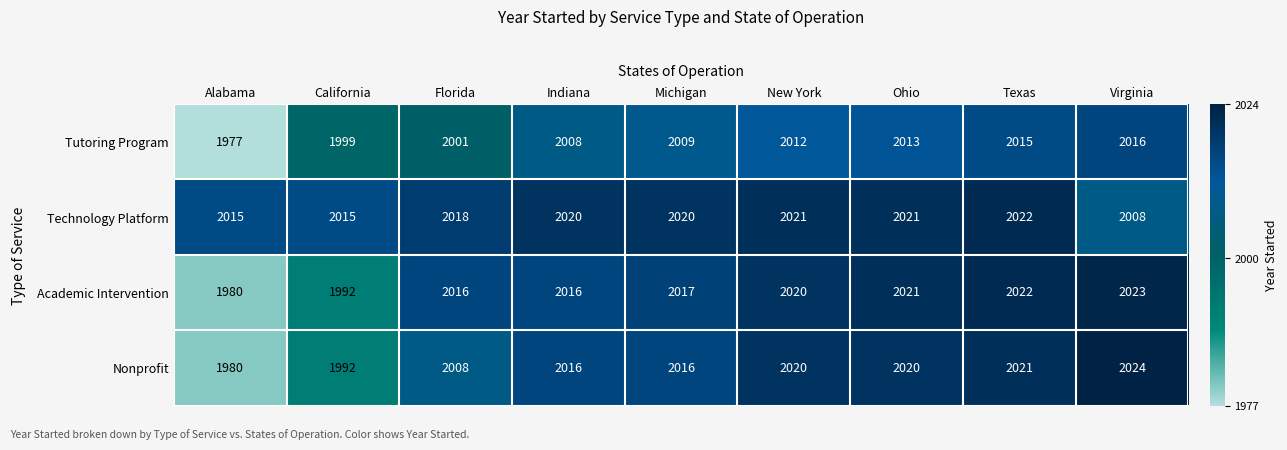

Where is Academic Intervention nearest to the value 2001?

California